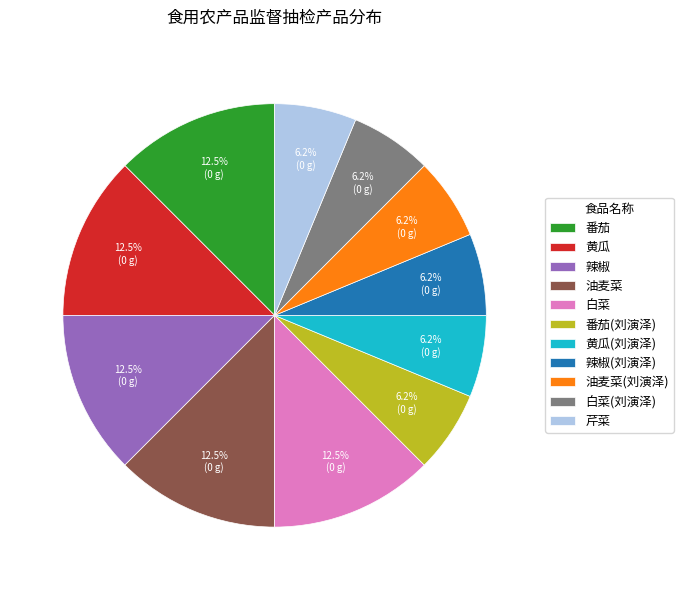

Does 芹菜 account for over 50% of the chart?

No